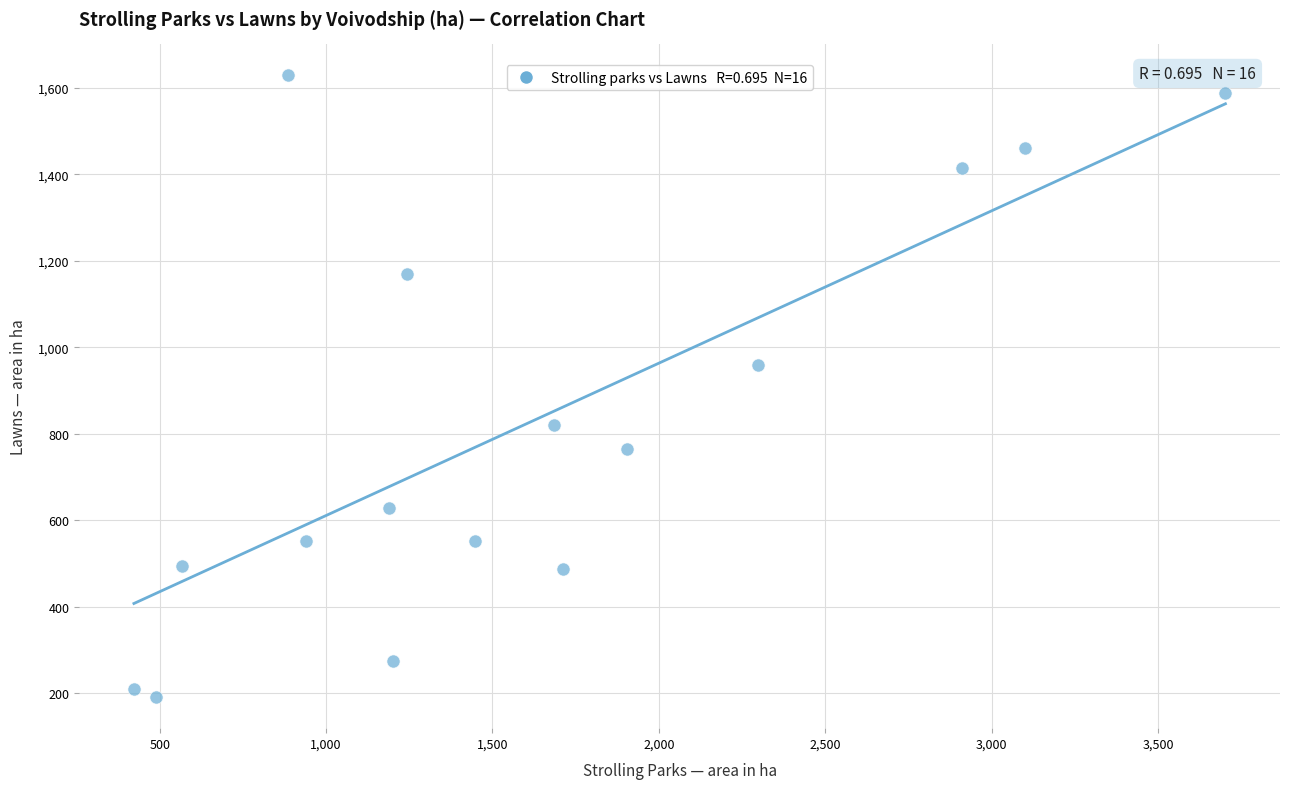

What Y value in the scatter plot is closest to 909?

957.8